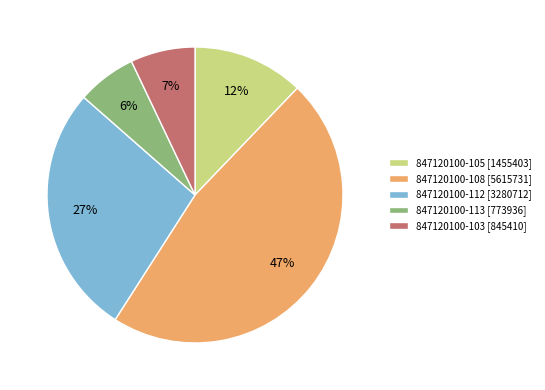

How many slices are in this pie chart?

5